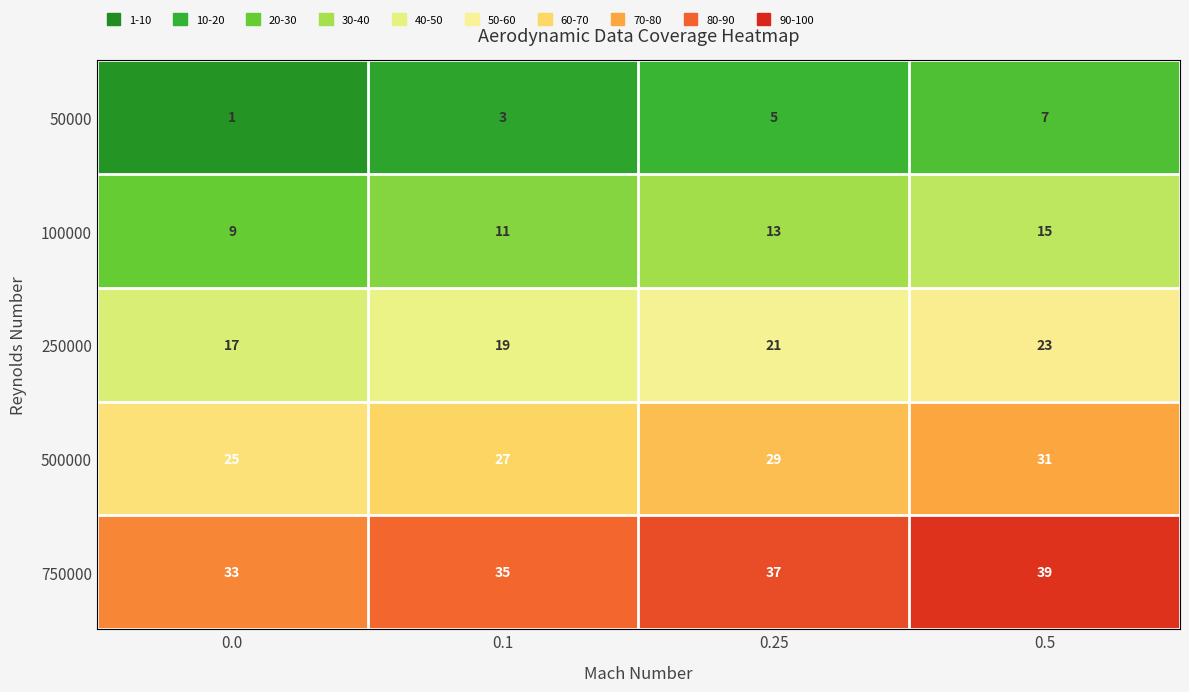

What is the smallest value displayed?

1